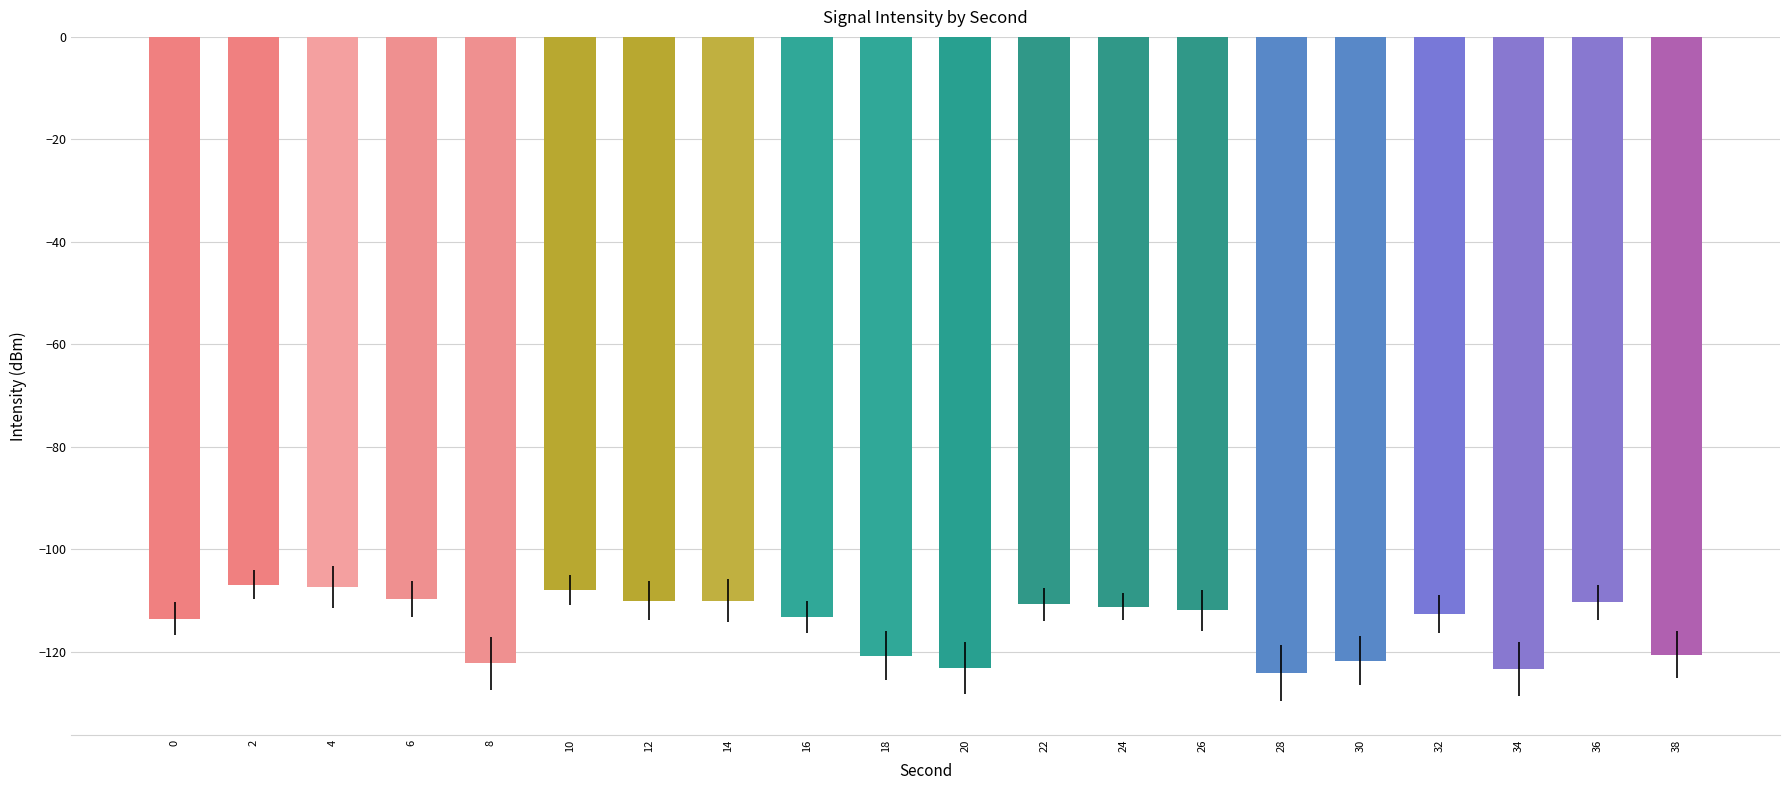

What is the difference between the second highest and second lowest values?

16.1